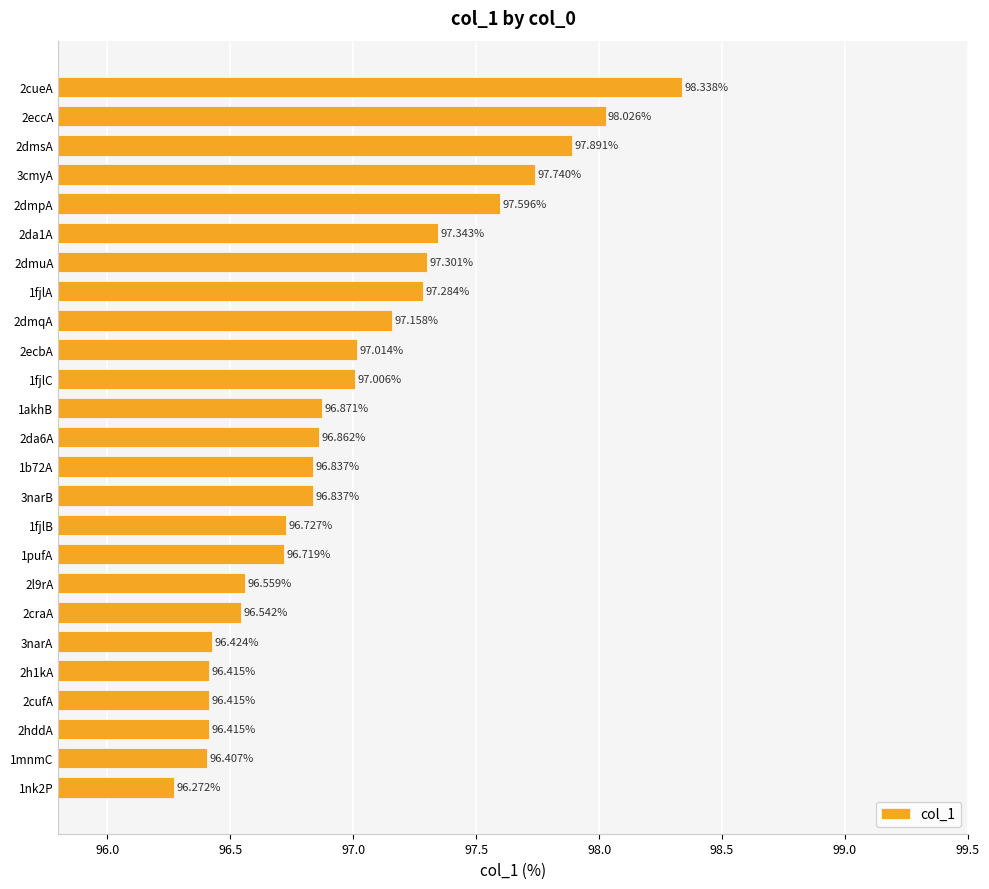

What is the difference between the second highest and second lowest values?

1.6